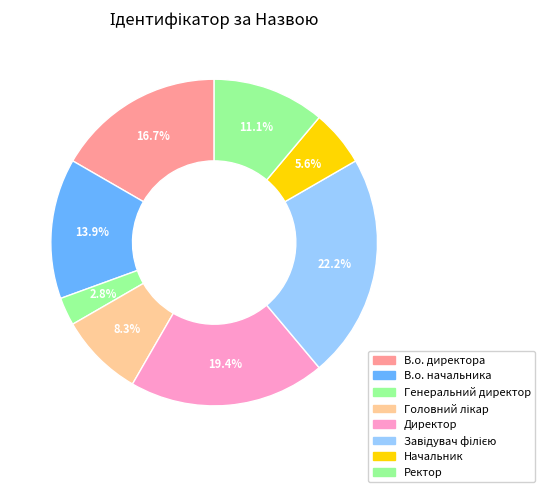

Rank the categories by value from highest to lowest.

Завідувач філією, Директор, В.о. директора, В.о. начальника, Ректор, Головний лікар, Начальник, Генеральний директор